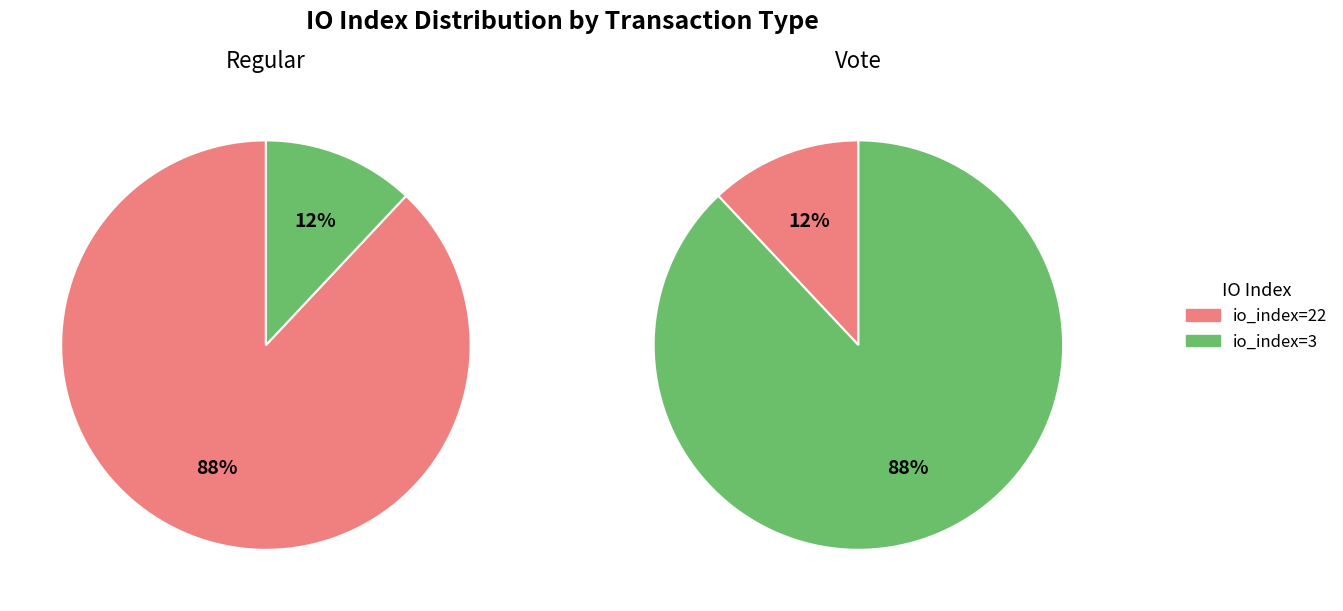

To the nearest percent, what portion does io_index=3 (Vote) represent?

88%